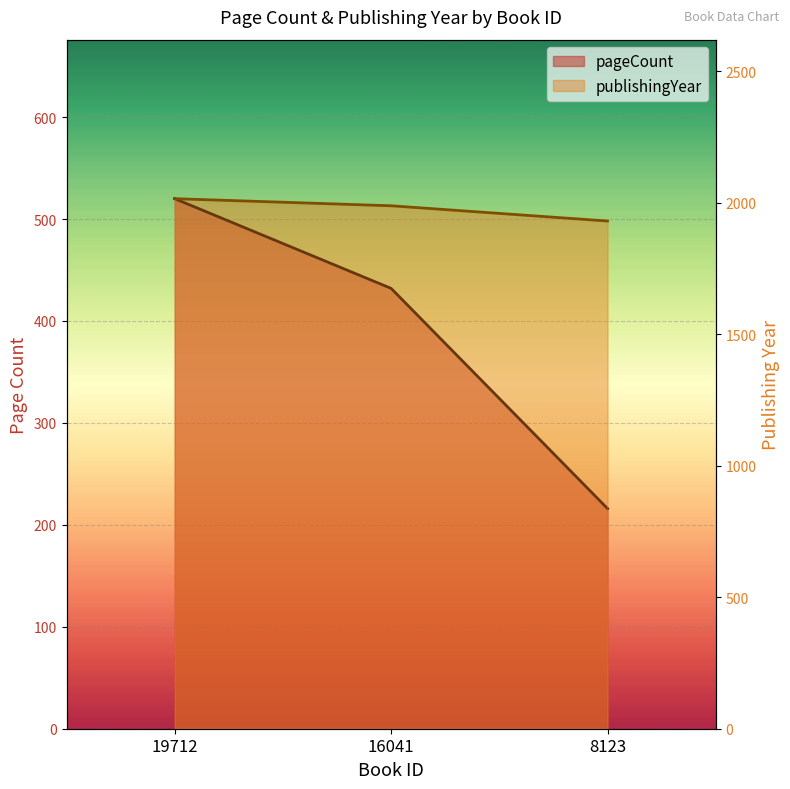

What is the sum of the publishingYear values at 8123 and 16041?

3920